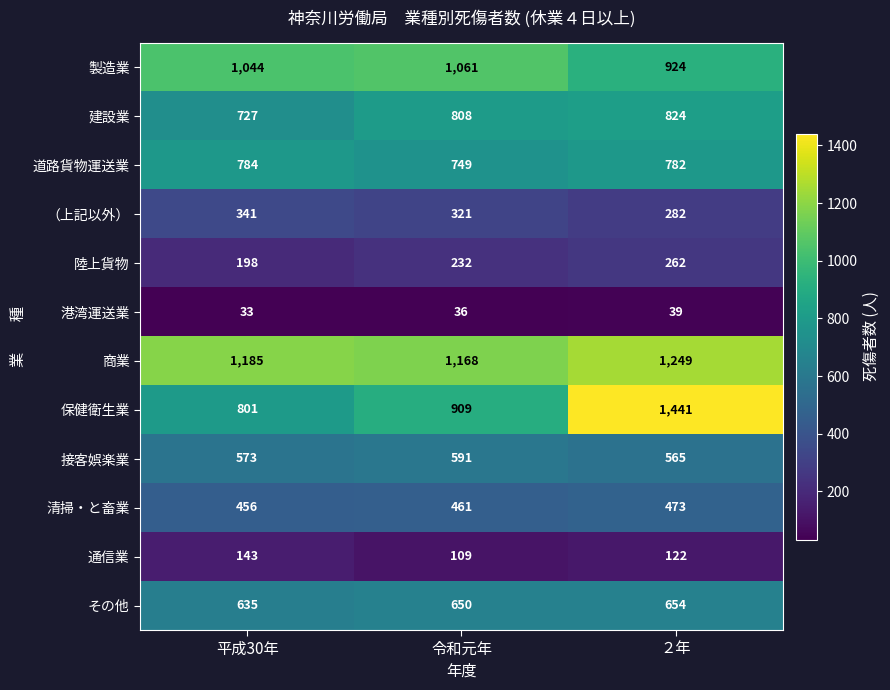

Read the 建設業 value at ２年.

824